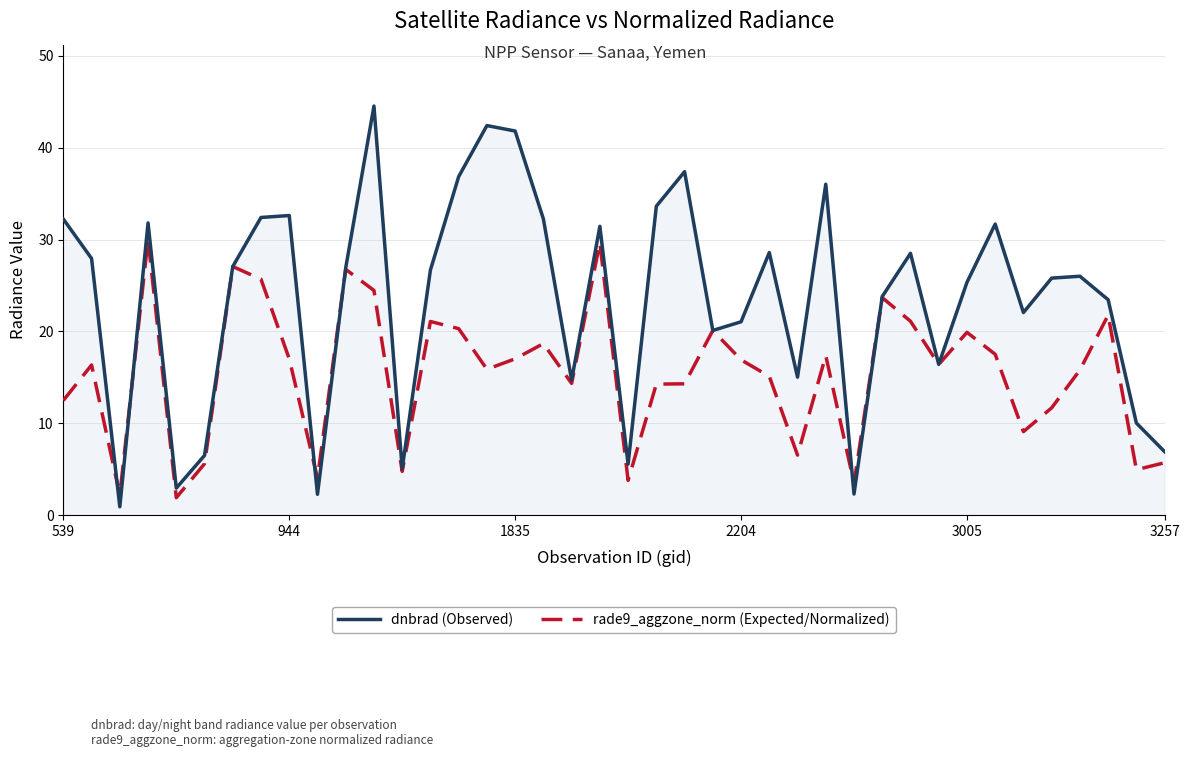

The value of dnbrad (Observed) at 12 is 8.9. True or false?

False